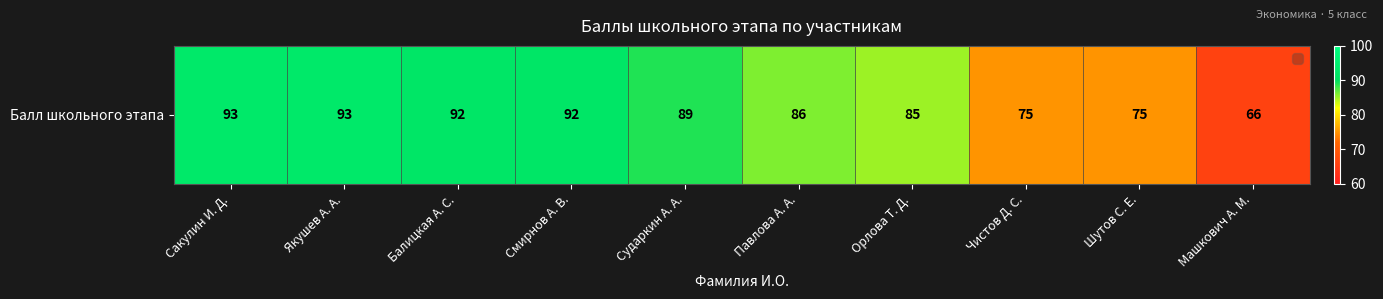

What is the change in value from Сакулин И. Д. to Машкович А. М.?

-27